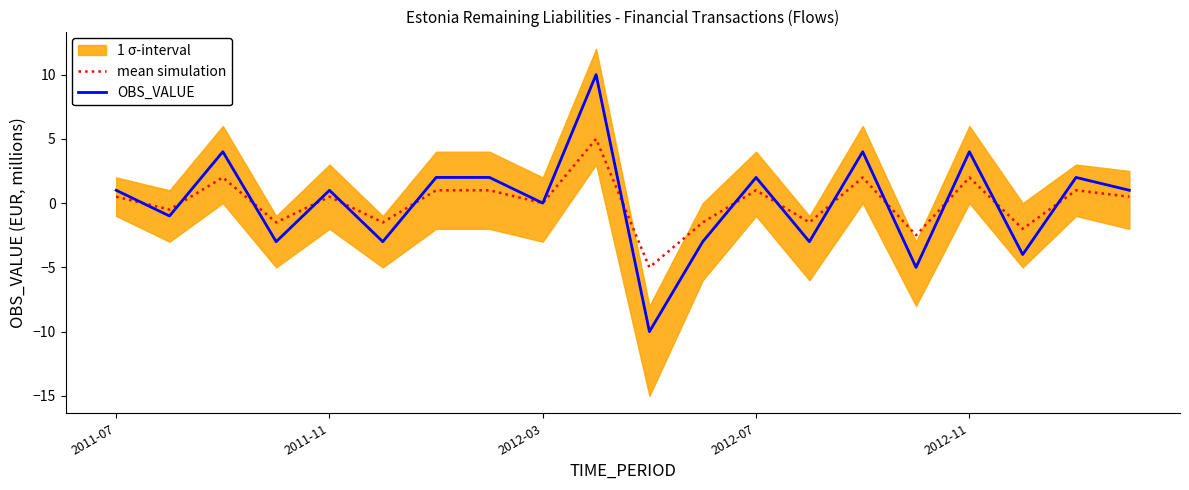

Which series has the largest total across all categories?

OBS_VALUE